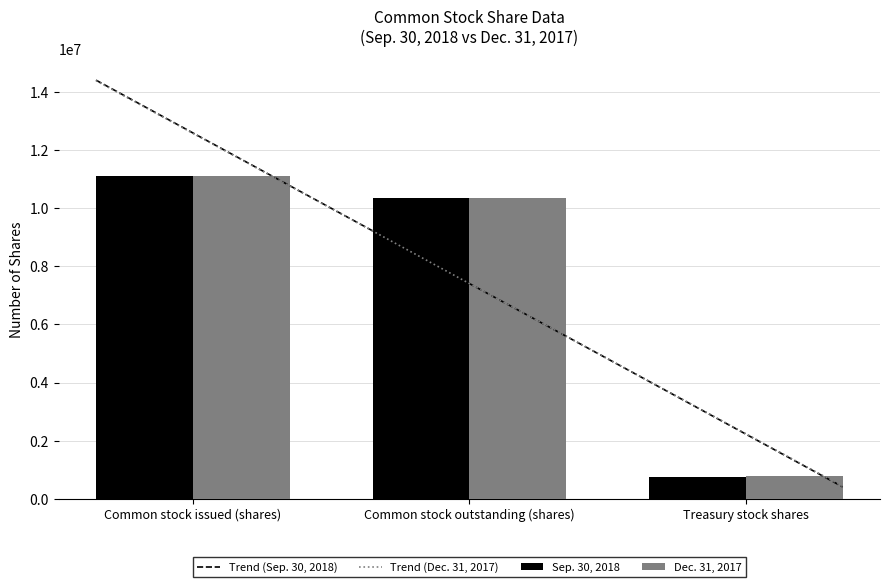

List the series in order of their peak value, highest first.

Sep. 30, 2018, Dec. 31, 2017